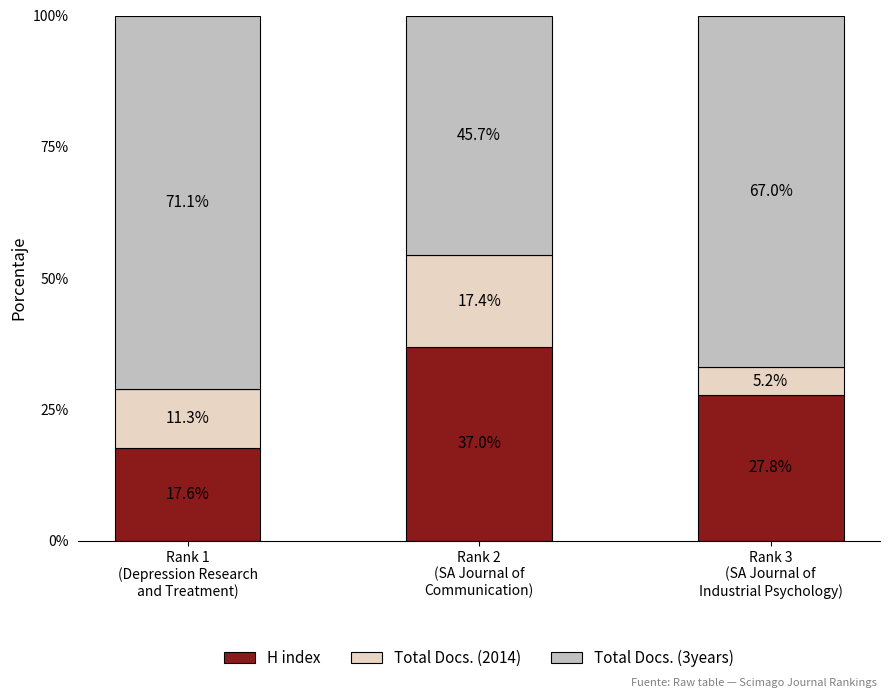

How many bars are there in total?

3